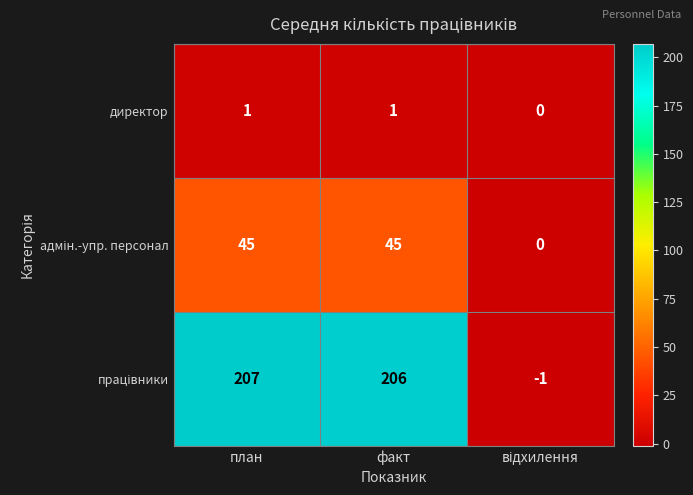

What is the spread (max minus min) of values at план?

206